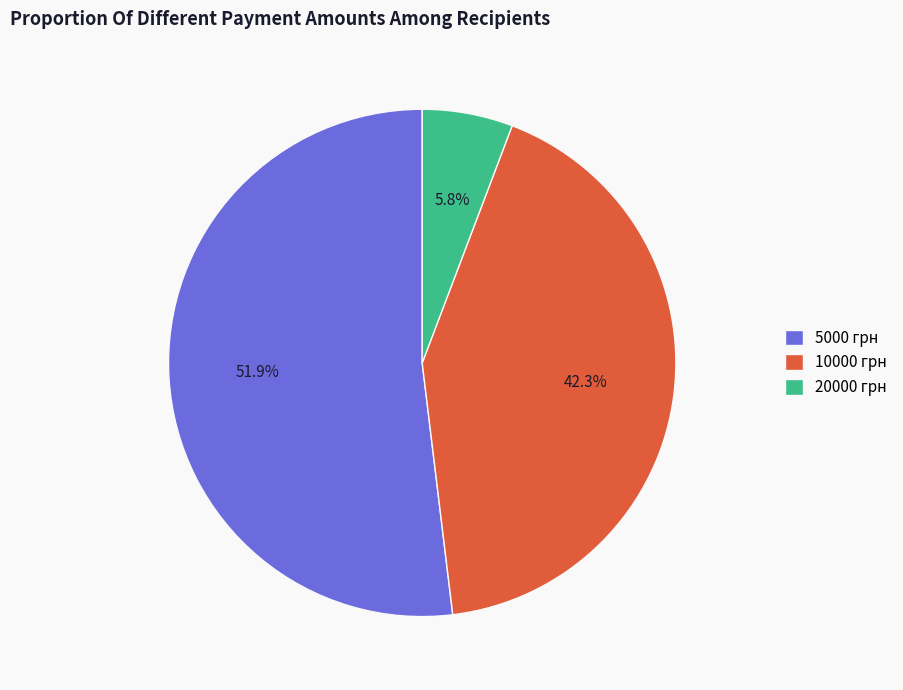

Combined, what portion of the pie is 5000 грн and 10000 грн?

94.2%